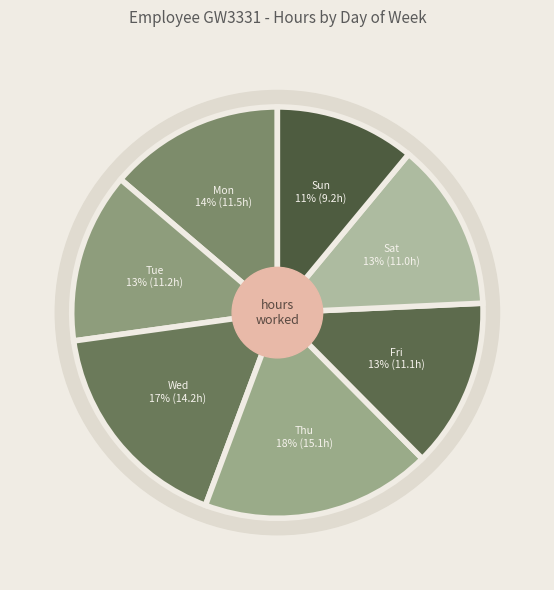

To the nearest percent, what percentage of the pie is Fri?

13%